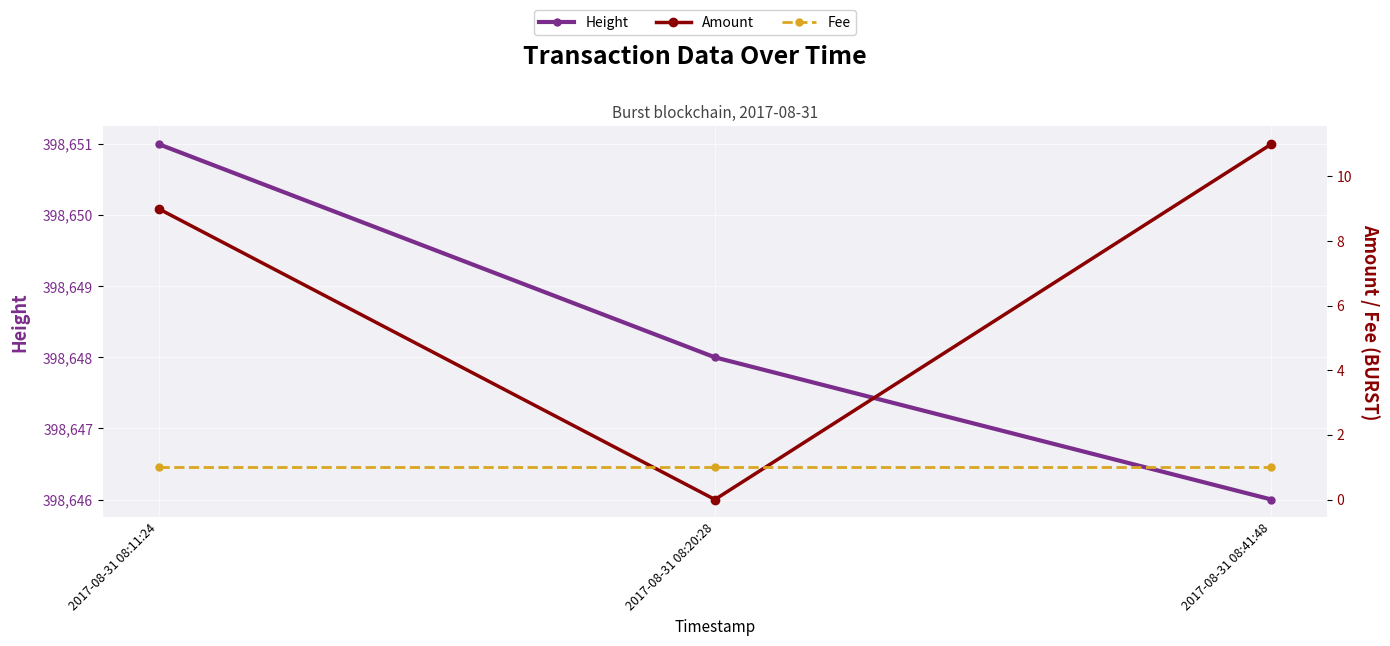

What is the minimum value for Fee?

1